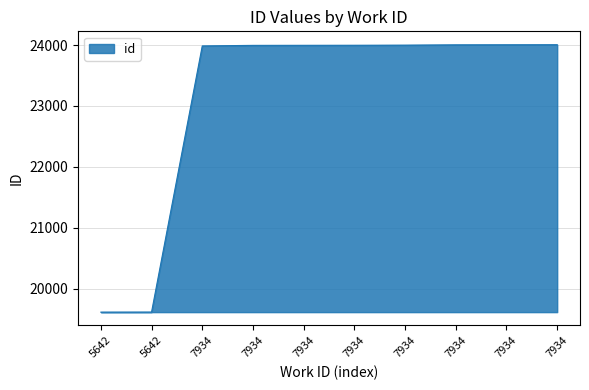

What is the ratio of the value at 5642 to the value at 7934?

0.8